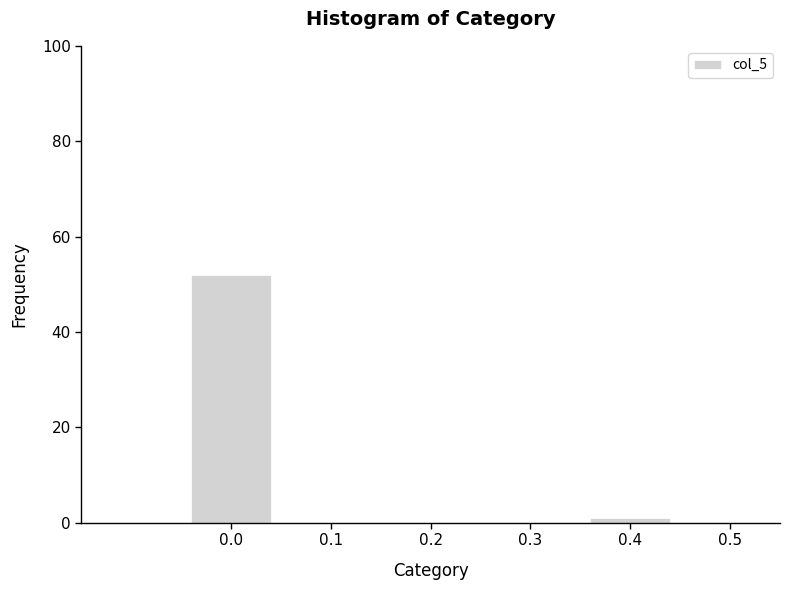

Reading left to right, list all the values displayed in this chart.

0.0=52	0.2=0	0.4=1